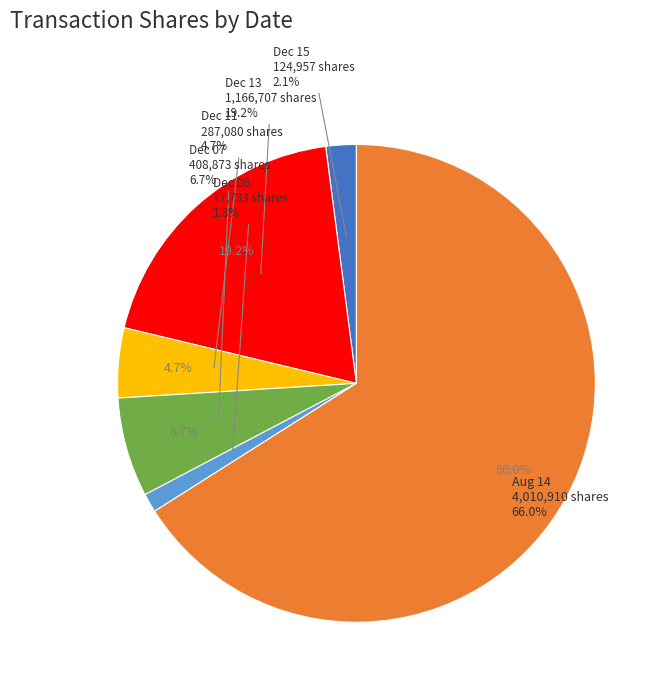

What is the change in value from 2023-12-11 (287080) to 2023-12-07 (408873)?

+121793